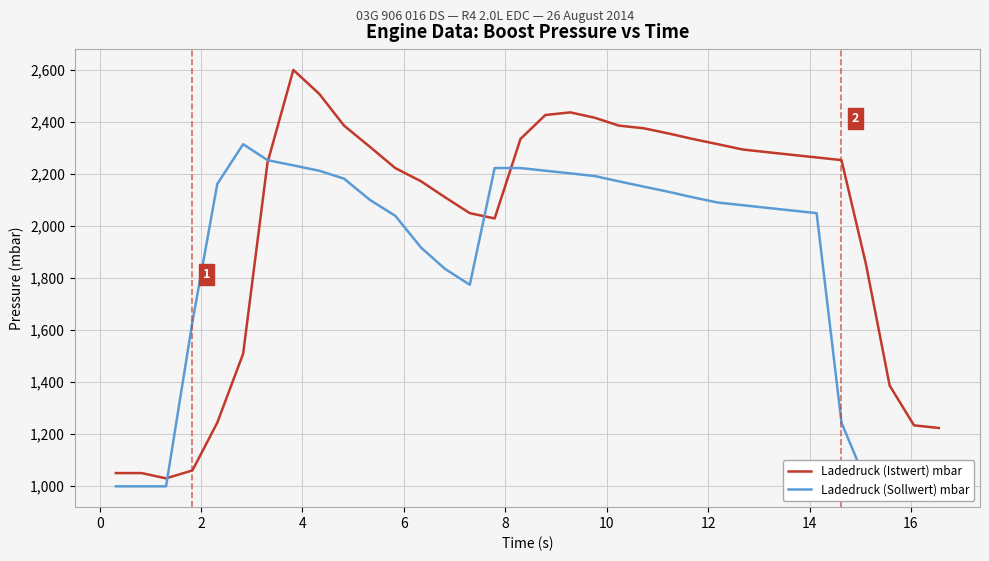

What is the highest value of the Ladedruck (Sollwert) mbar series?

2315.4